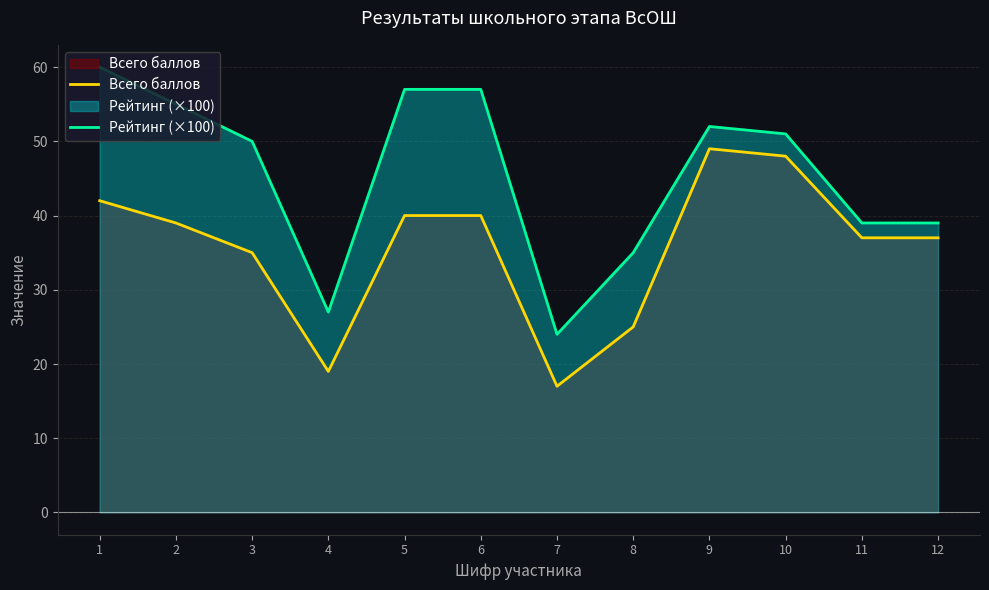

What value does the Всего баллов series have at 1?

42.0